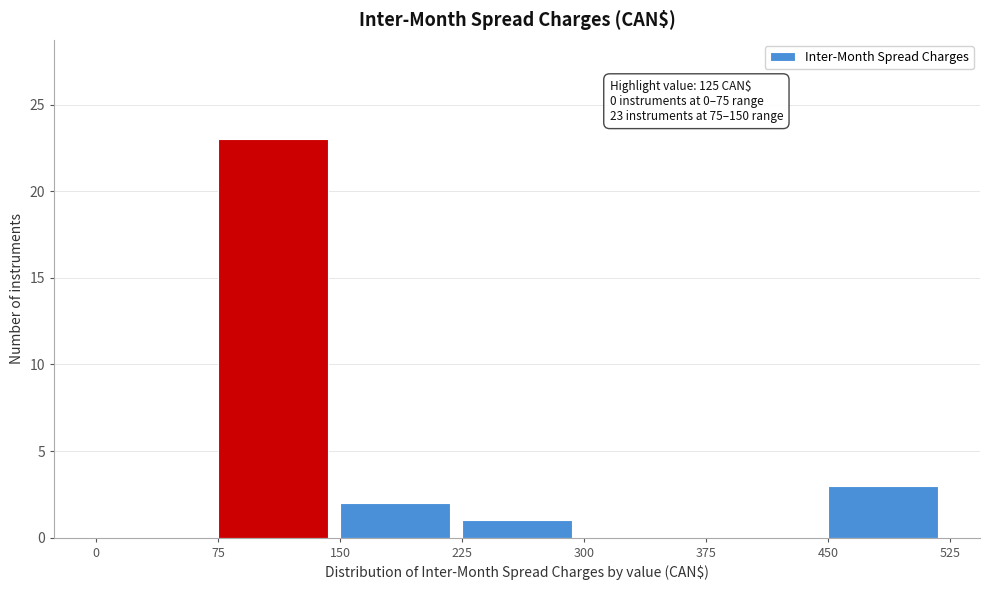

Which range on the x-axis has the tallest bar?

75 to 150